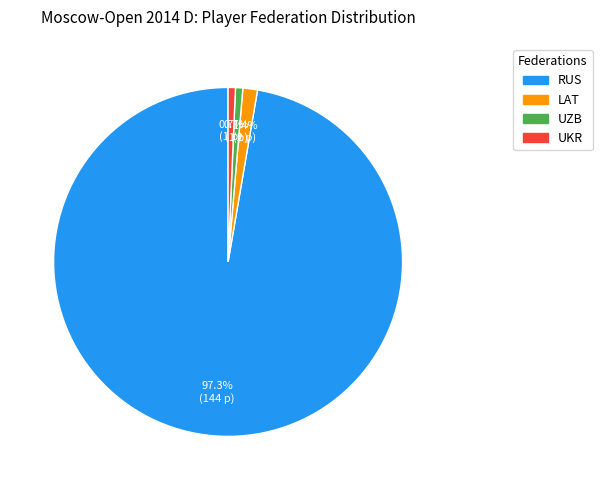

To the nearest percent, what portion does UKR represent?

1%